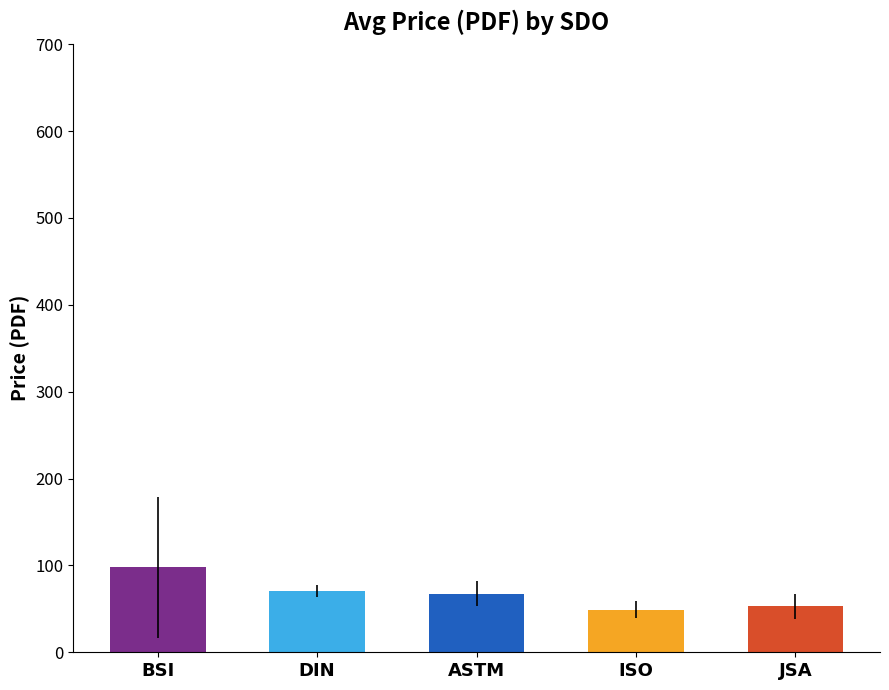

Where is Avg Price (PRINT) nearest to the value 73?

DIN